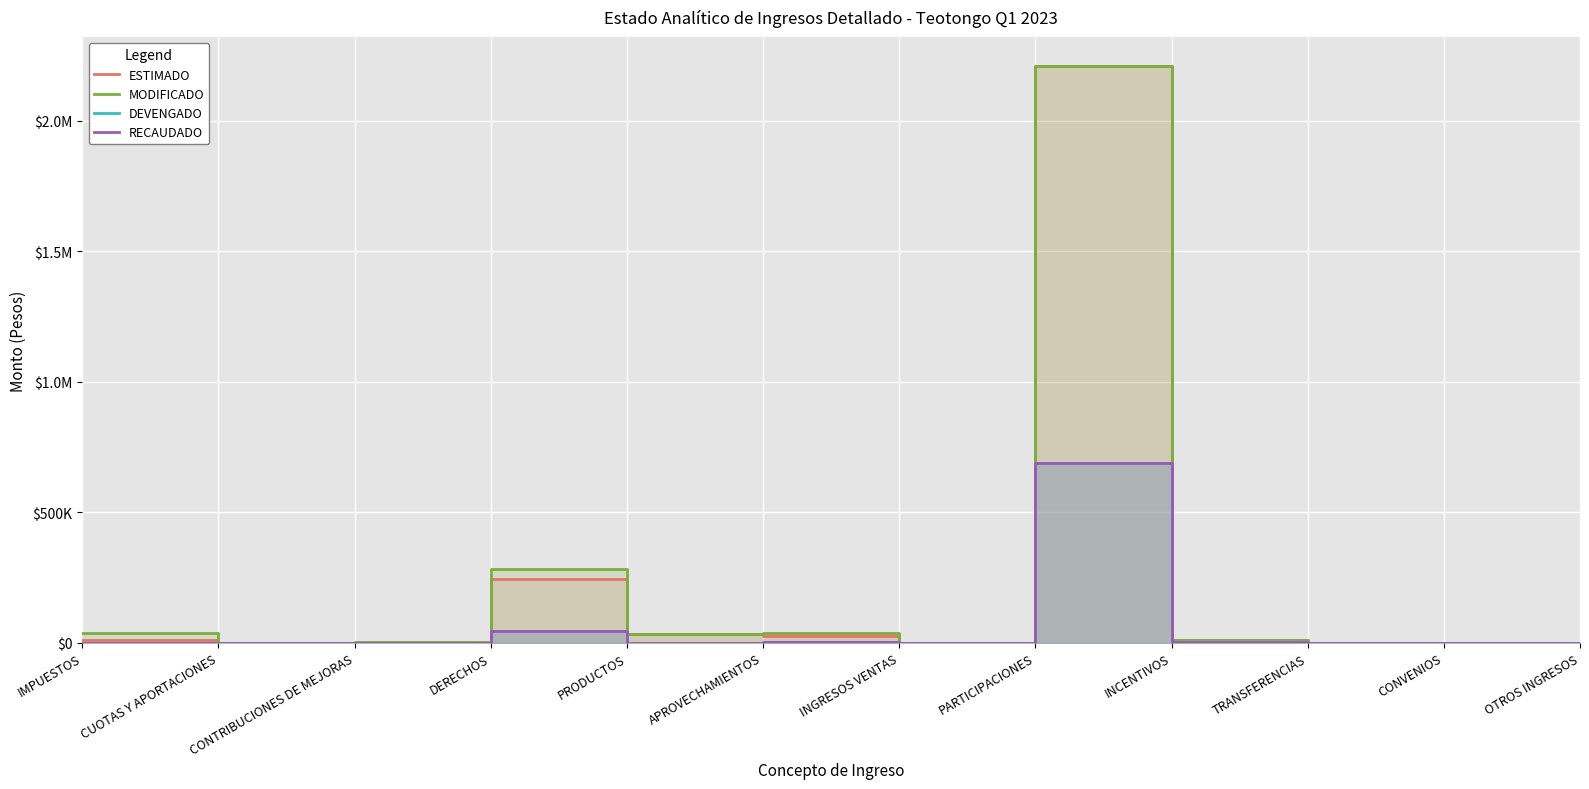

Count the number of categories in the chart.

12